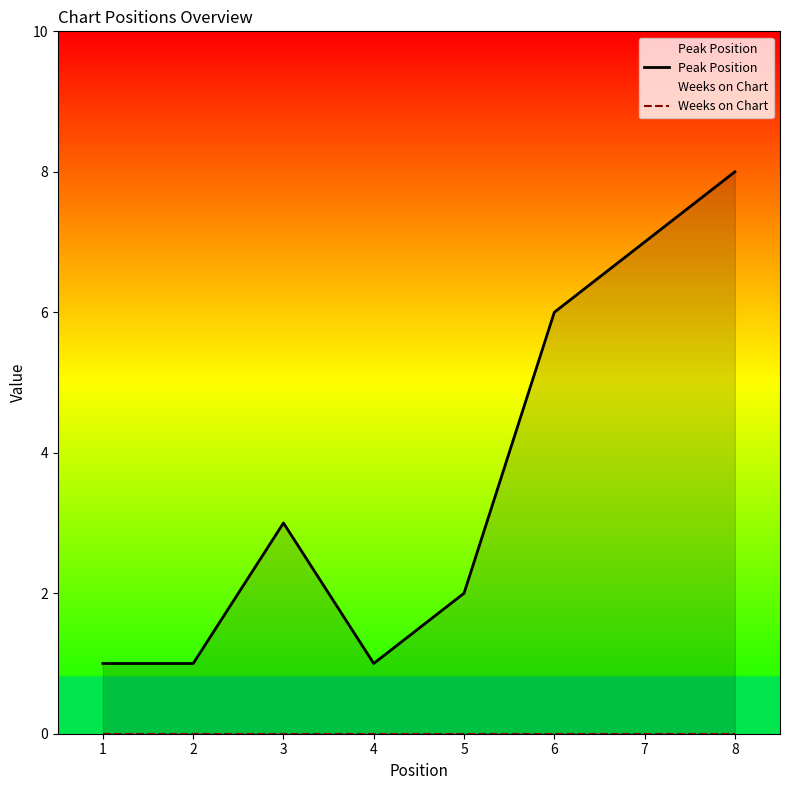

True or false: Weeks on Chart and Peak Position intersect in this chart.

False